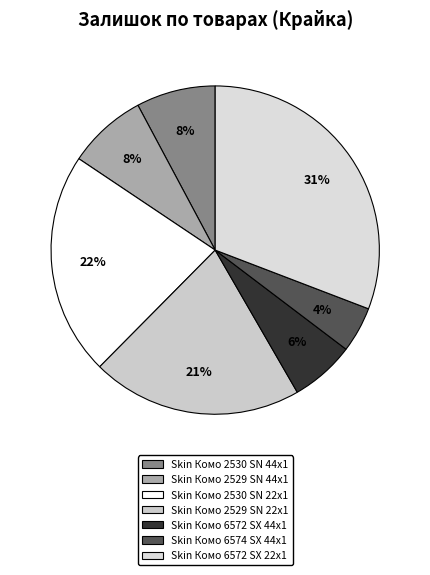

To the nearest percent, what is the difference between the largest and smallest slice percentages?

26%